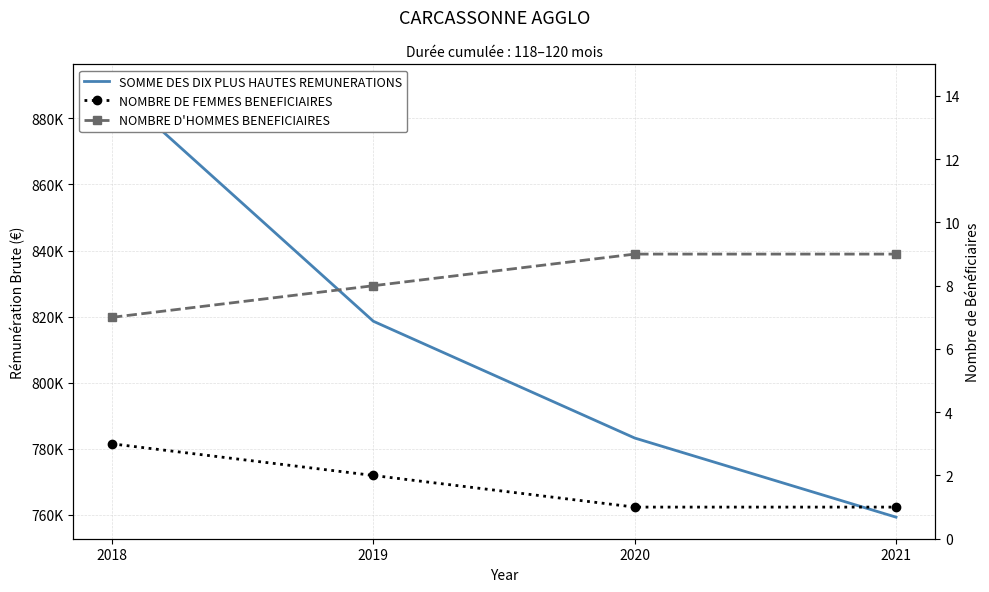

The NOMBRE DE FEMMES BENEFICIAIRES series shows 1.0 at 2021. True or false?

True